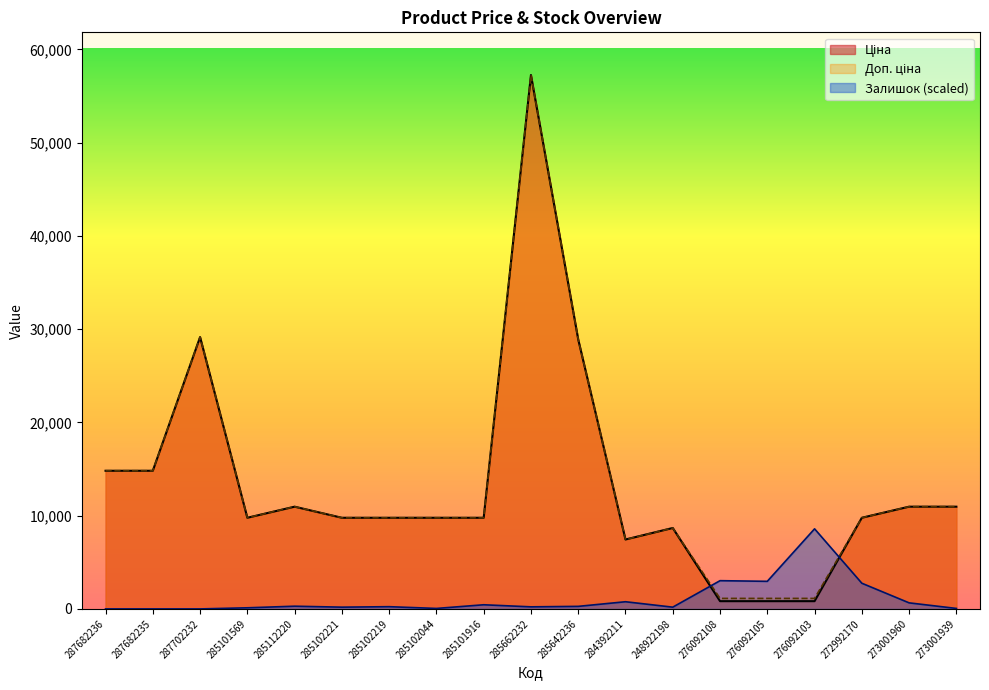

The Залишок series shows -2801.7 at 287682235. True or false?

False